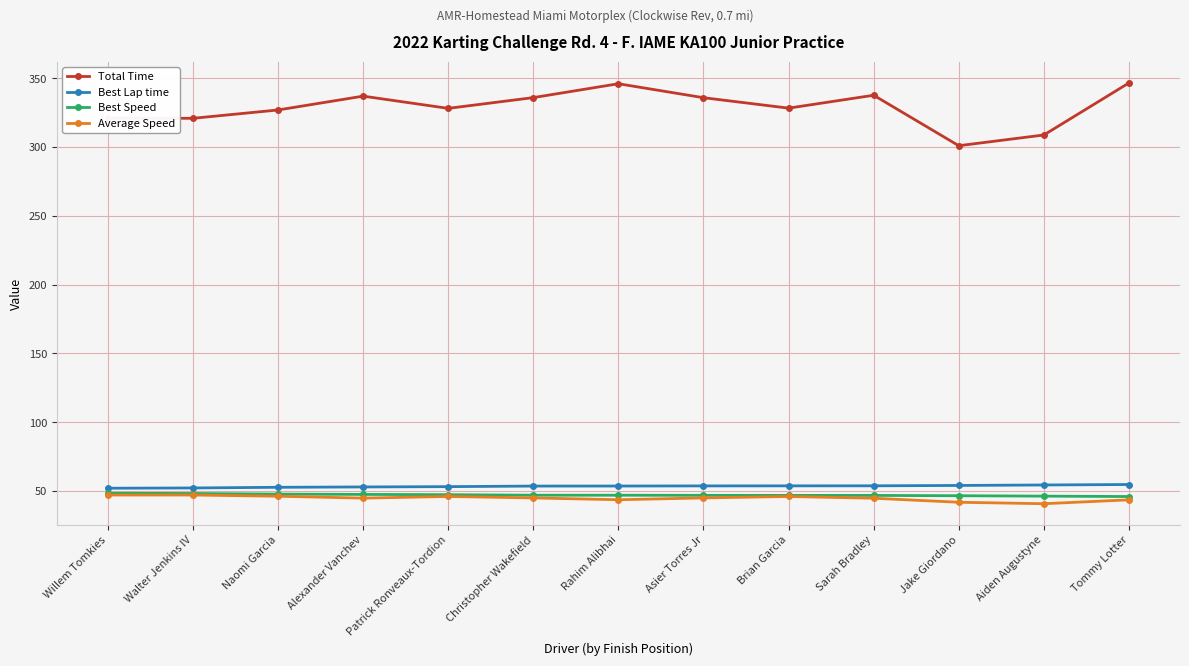

At which label does Average Speed first exceed 45?

Willem Tomkies